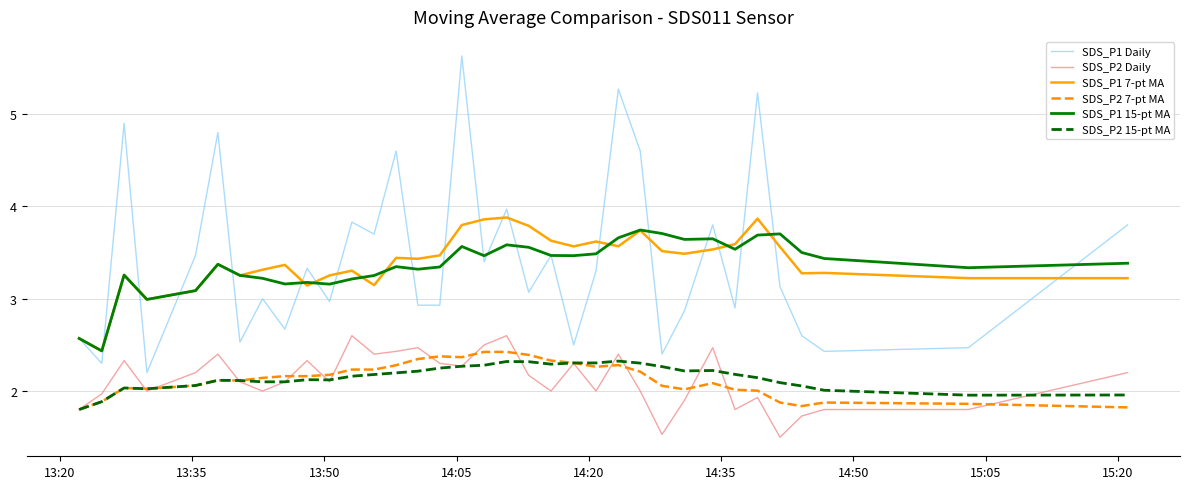

What is the highest value of the SDS_P1 15-pt MA series?

3.7